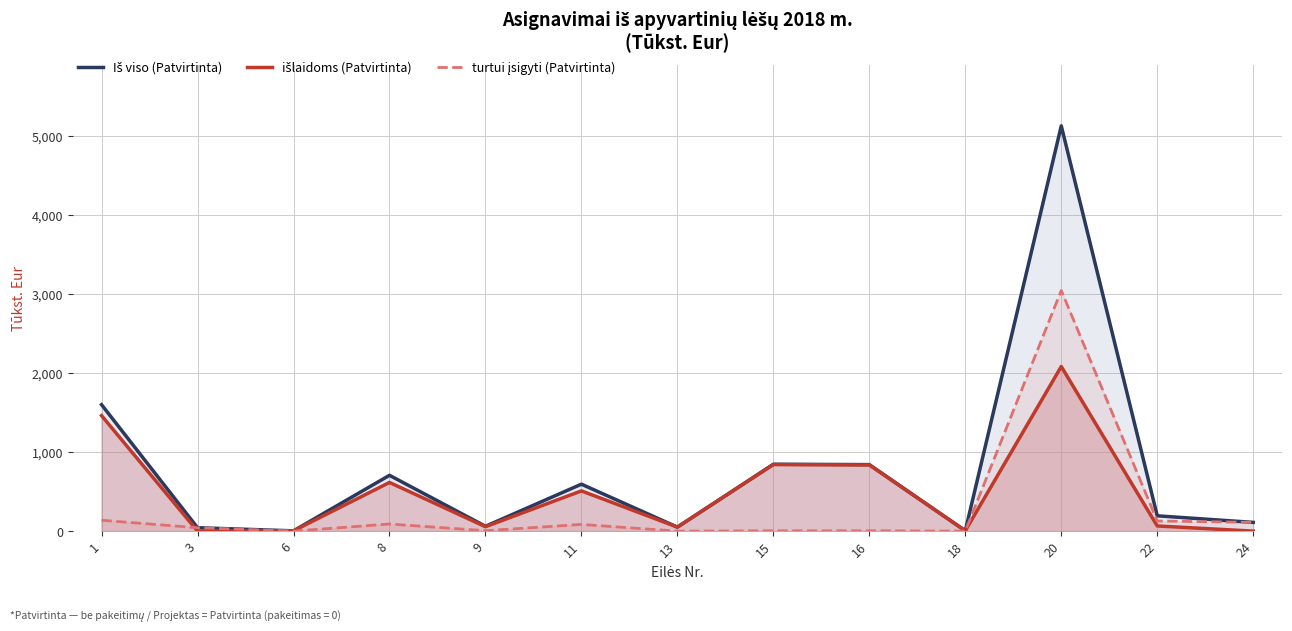

How many data points in išlaidoms (Patvirtinta) are less than 65?

6